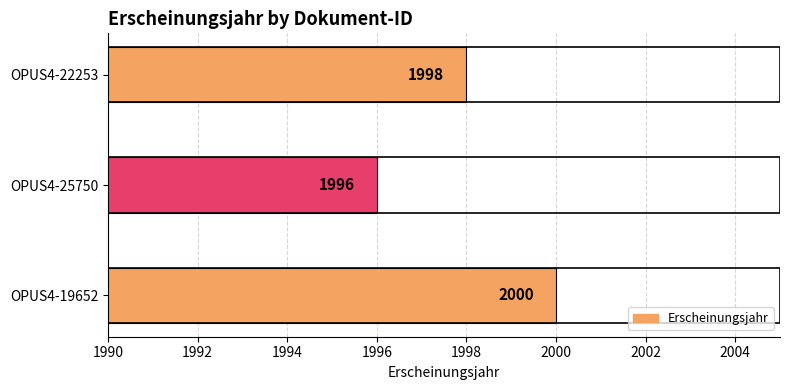

Approximately how many times larger is the value at OPUS4-22253 compared to OPUS4-19652?

1.0